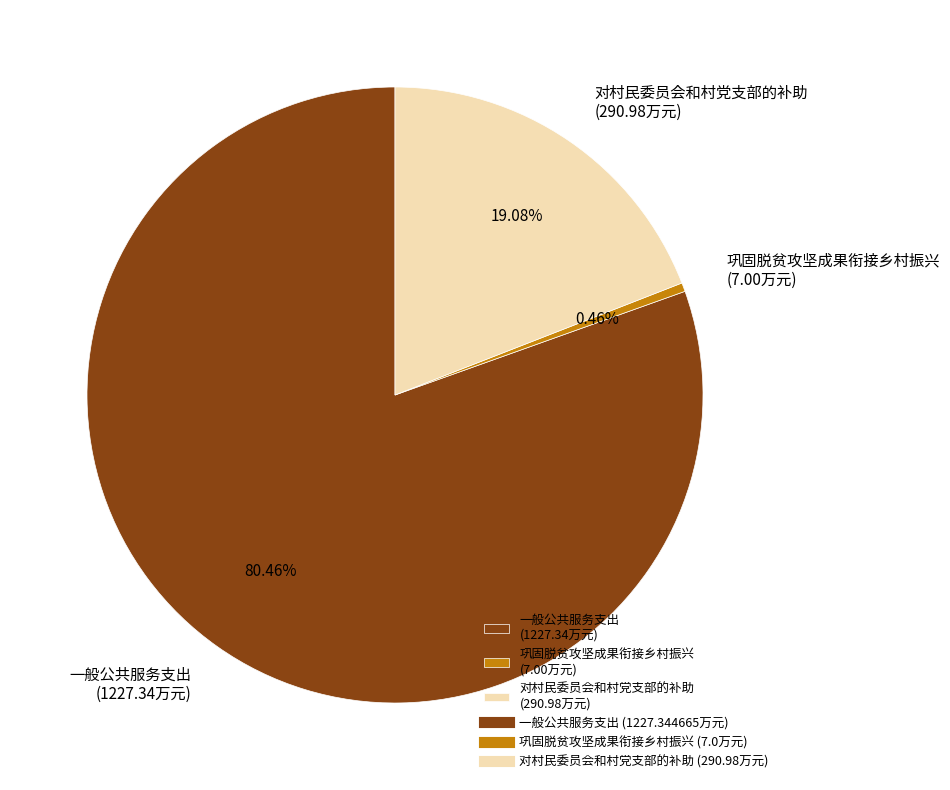

Which has a higher value, 对村民委员会和村党支部的补助 or 巩固脱贫攻坚成果衔接乡村振兴?

对村民委员会和村党支部的补助